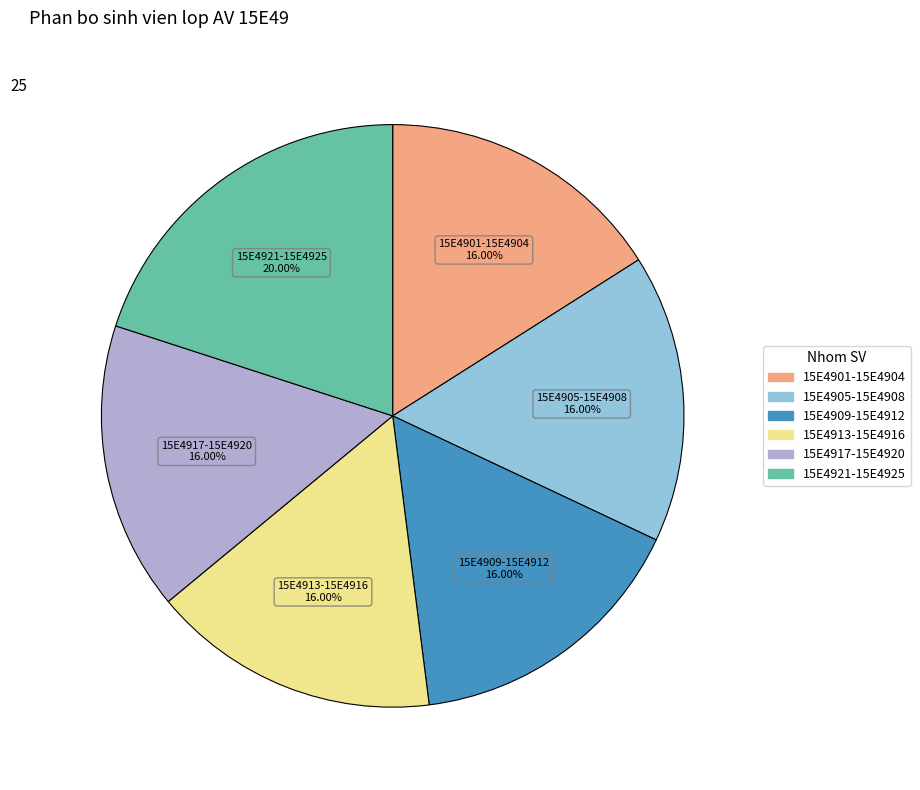

Is there a majority slice in this chart?

No